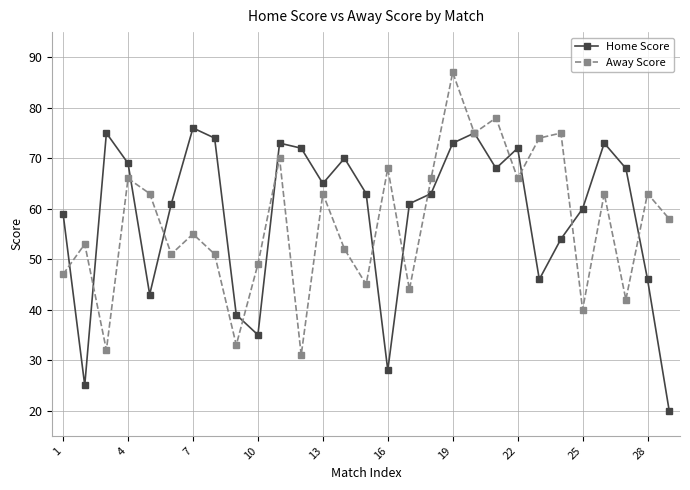

At how many categories does at least one series exceed 34?

29